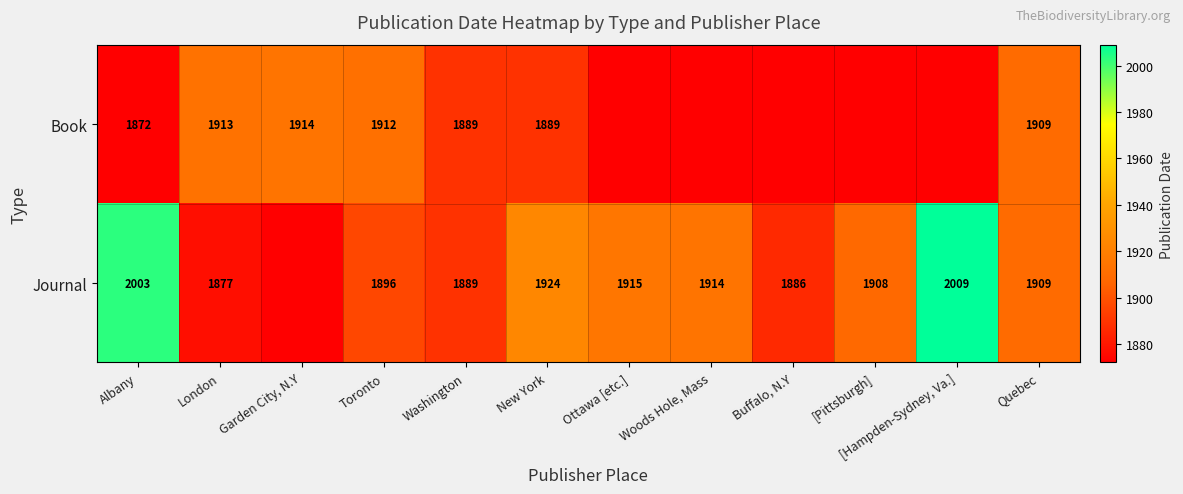

What is the minimum value shown in the chart?

1872